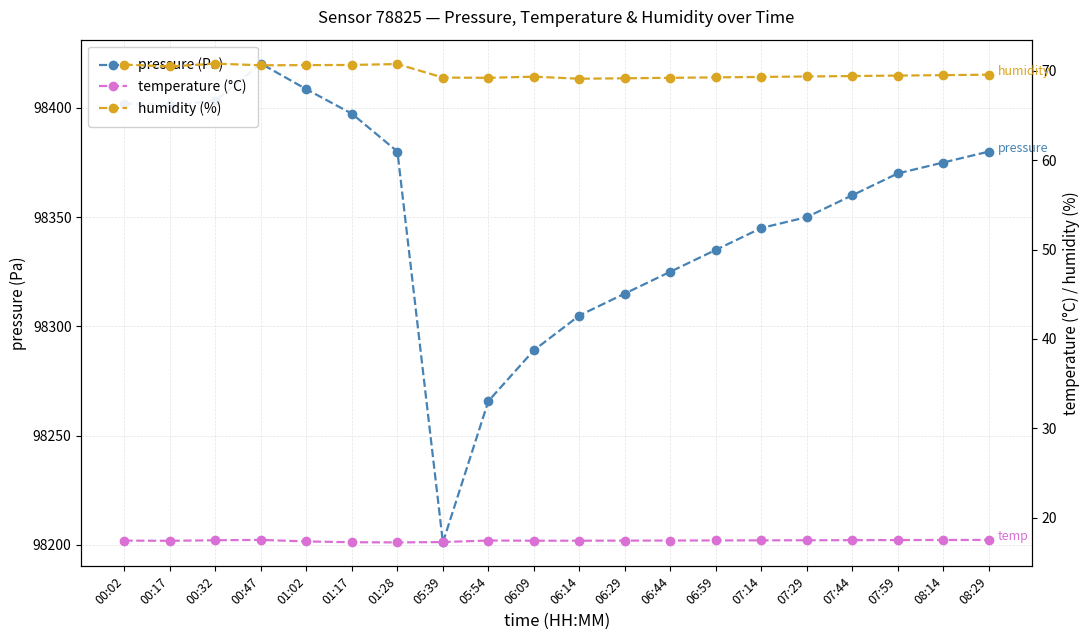

At how many categories does at least one series exceed 72174?

20